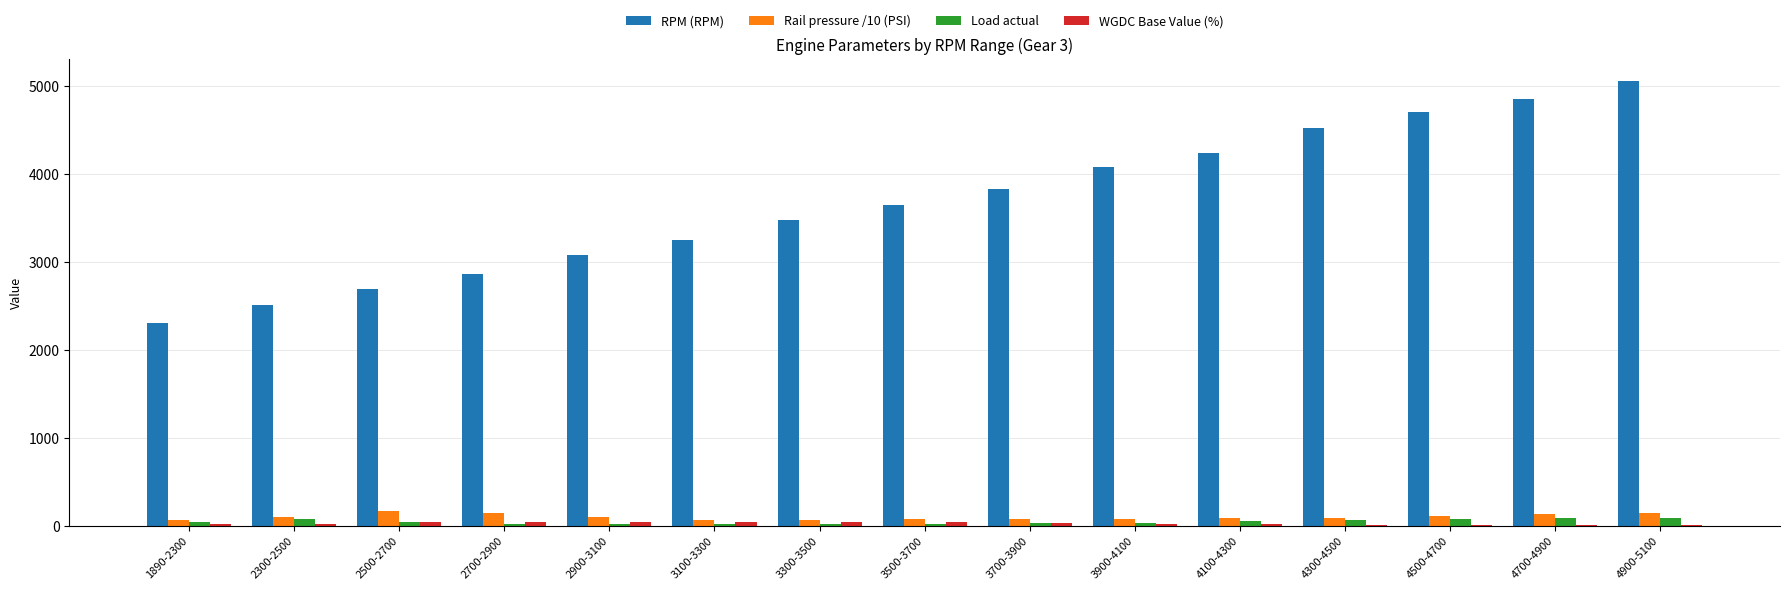

How many groups of bars are there?

15